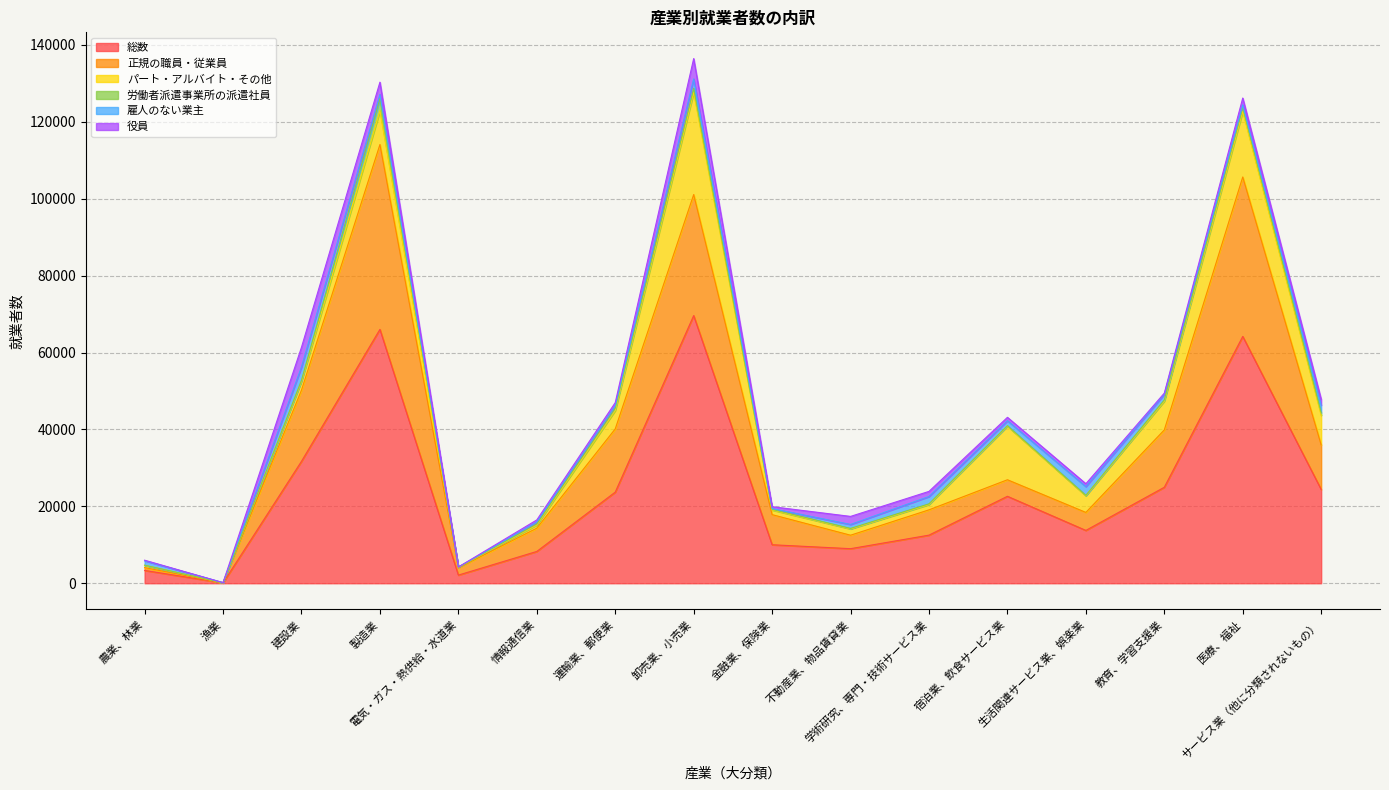

True or false: 労働者派遣事業所の派遣社員 and パート・アルバイト・その他 cross at least once.

False